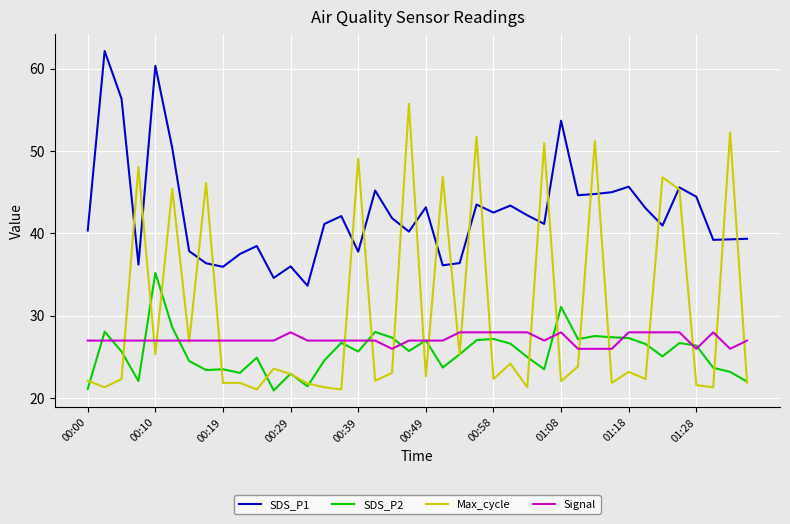

Rank the series by their maximum value, from lowest to highest.

Signal, SDS_P2, Max_cycle, SDS_P1